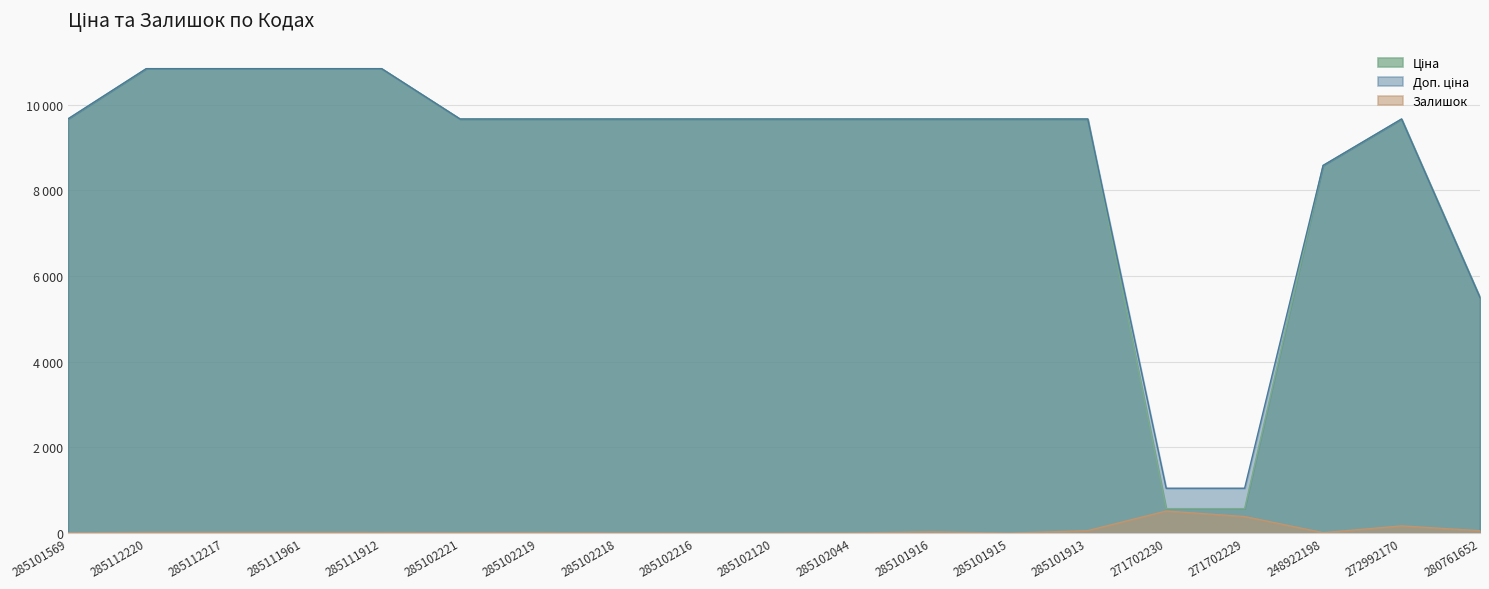

True or false: Залишок and Ціна cross at least once.

False